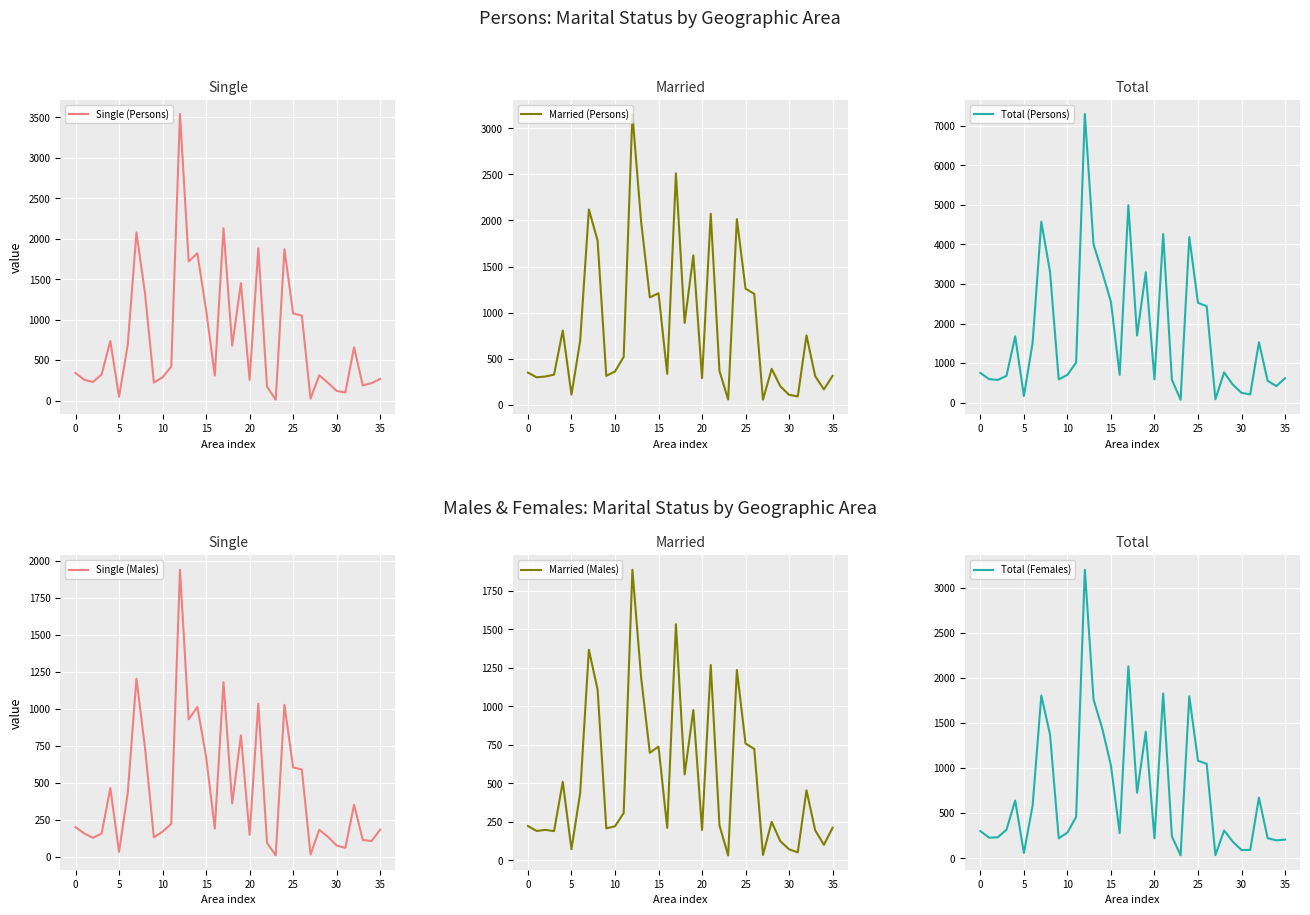

True or false: Married (Persons) and Total (Persons) intersect in this chart.

False